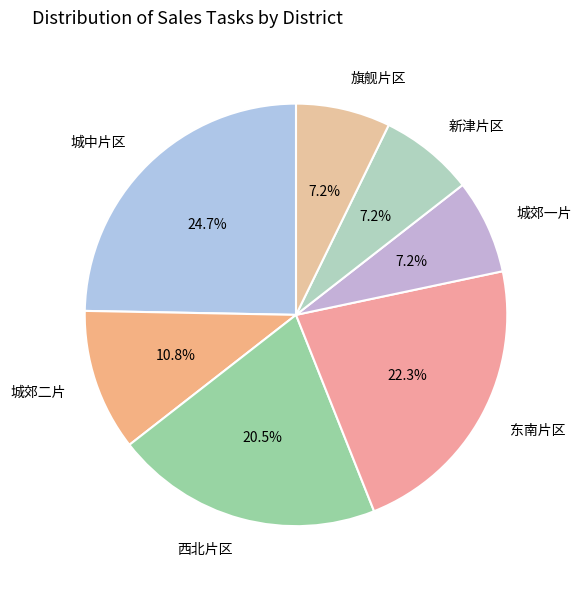

Between 旗舰片区 and 东南片区, which is larger?

东南片区